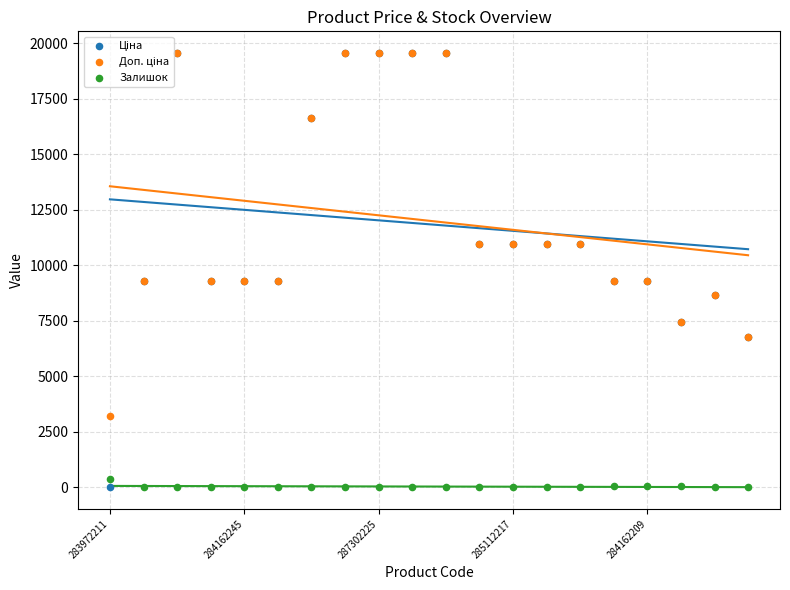

What are all the series names shown in the legend?

Ціна, Доп. ціна, Залишок